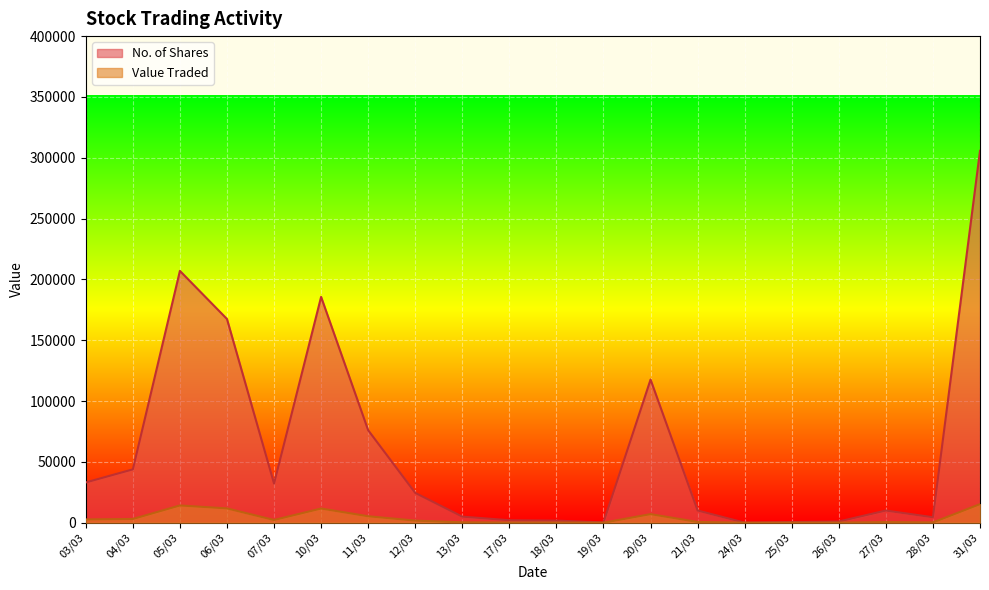

Between 20/03 and 07/03, which is larger?

20/03